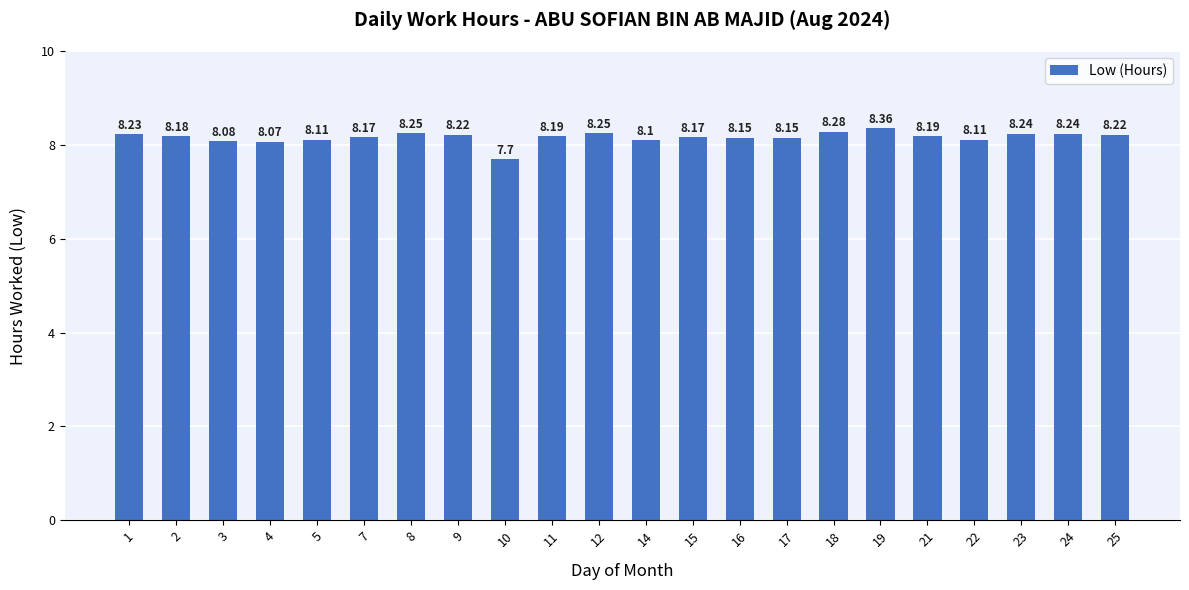

What is the sum of all values?

179.7